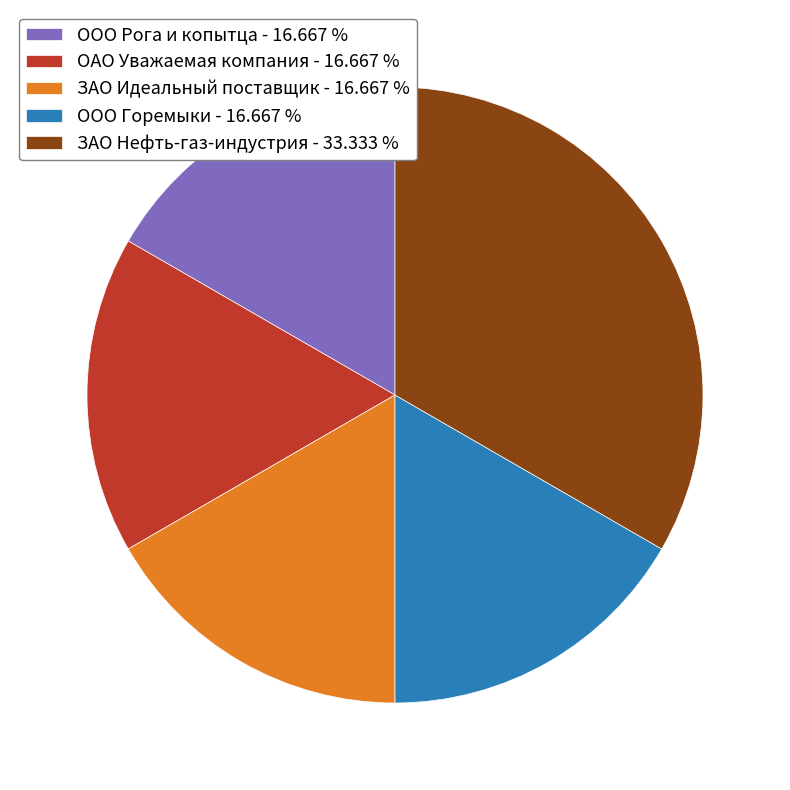

Combined, do ООО Рога и копытца - 16.667 % and ОАО Уважаемая компания - 16.667 % account for over 50%?

No